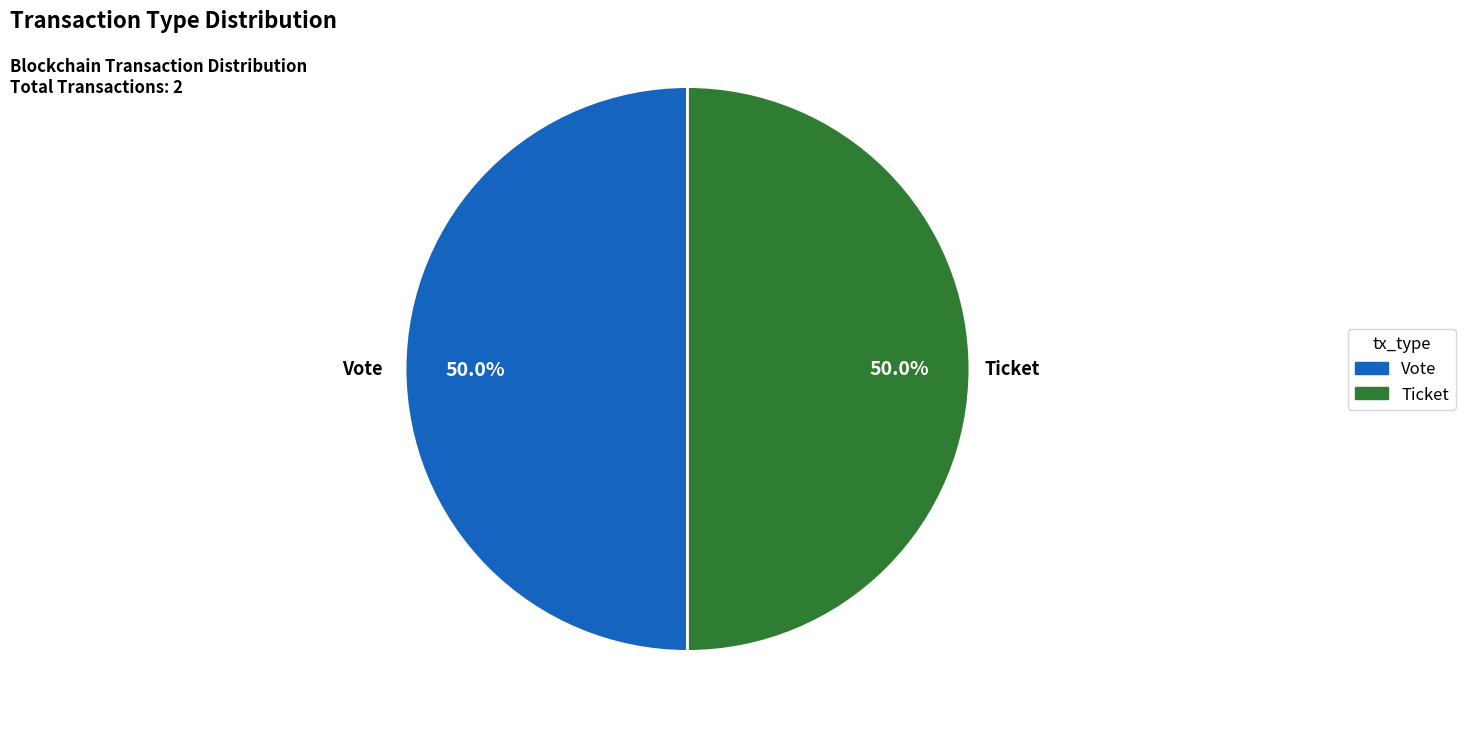

Combined, what portion of the pie is Ticket and Vote?

100.0%